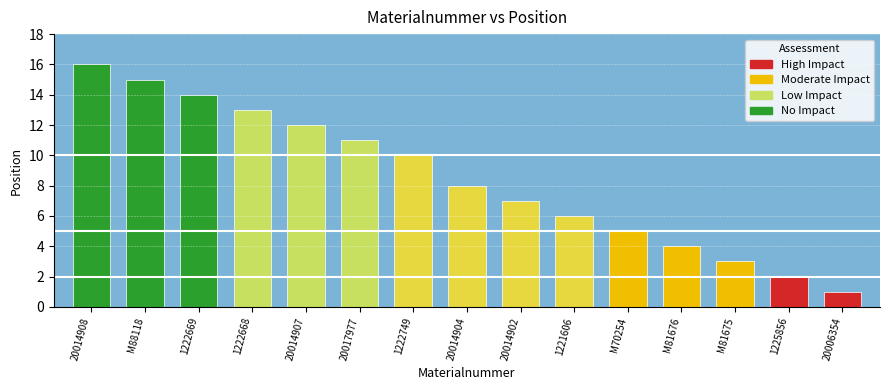

What is the sum of all values?

127